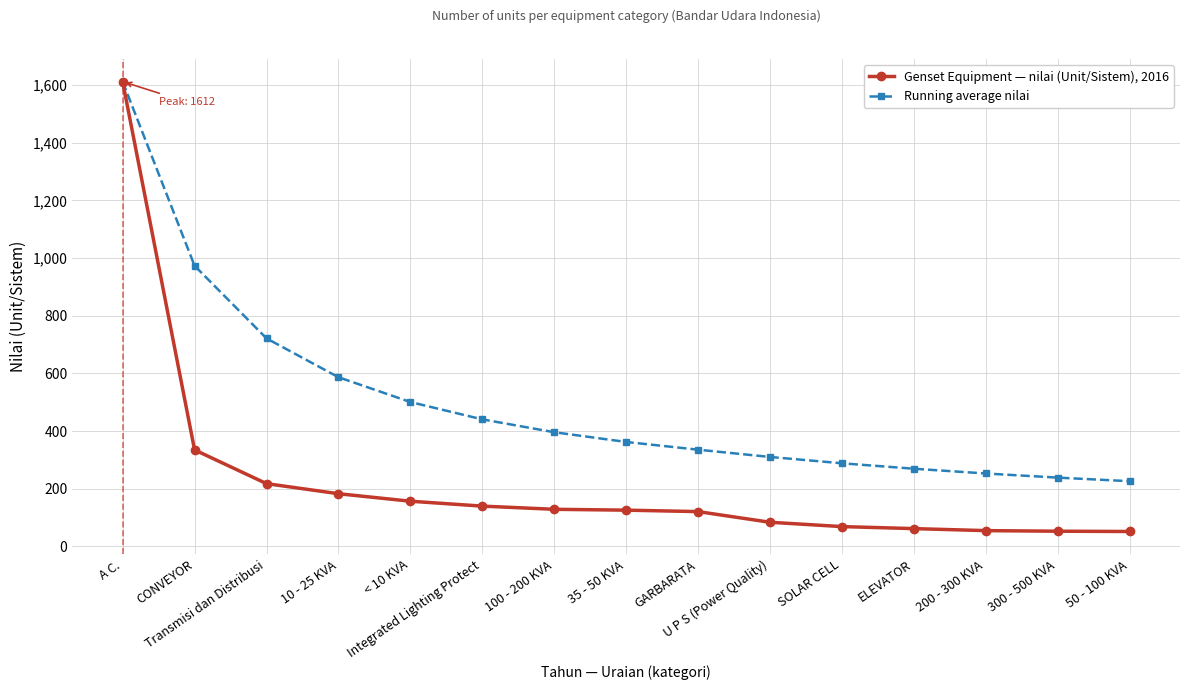

What value does the Running average nilai series have at 200 - 300 KVA?

253.2